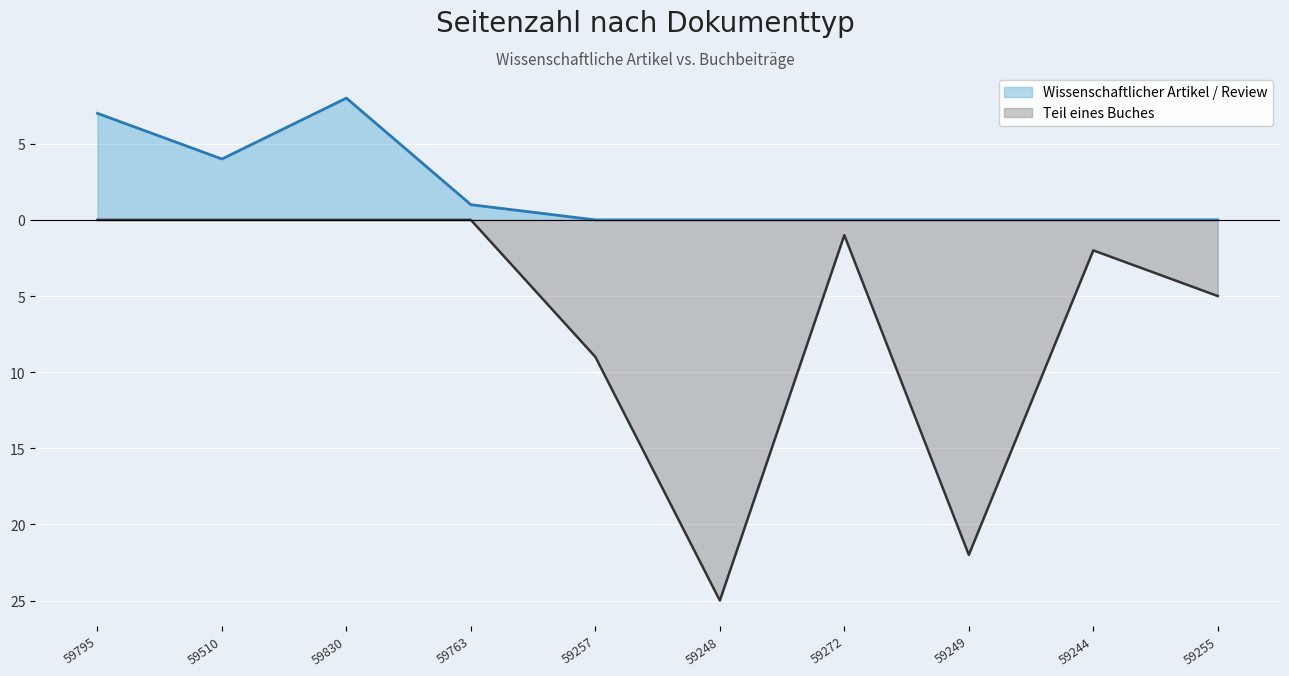

What is the label of the 8th point from the left?

OPUS4-59249